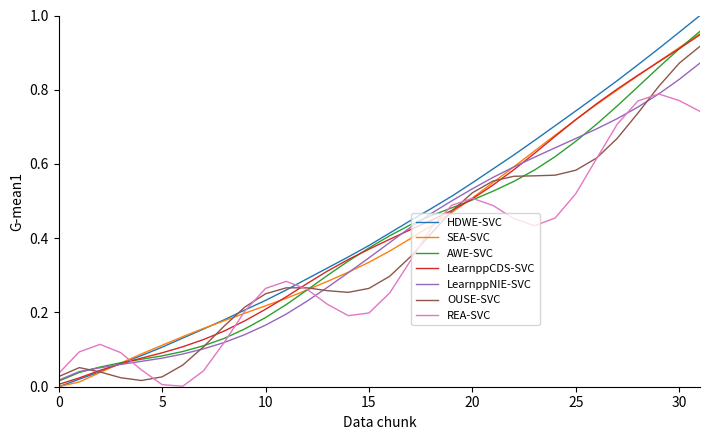

Which series has the largest range (max minus min)?

HDWE-SVC